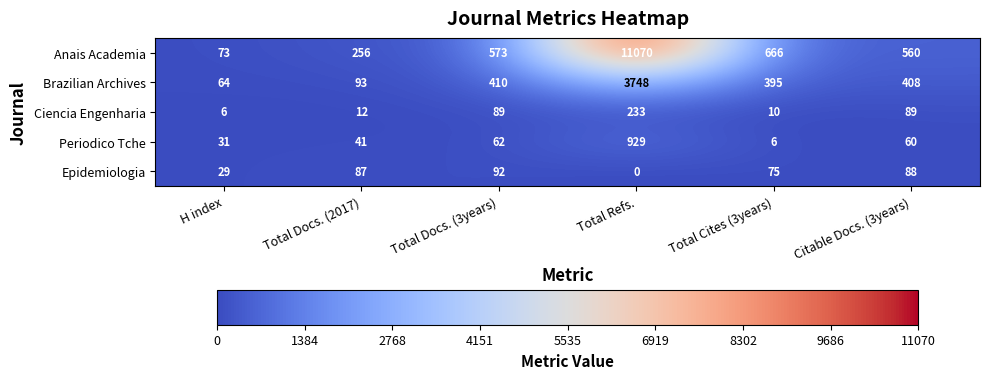

Reading left to right, what are all the values shown in this chart?

Anais Academia: 73	256	573	11070	666	560
Brazilian Archives: 64	93	410	3748	395	408
Ciencia Engenharia: 6	12	89	233	10	89
Periodico Tche: 31	41	62	929	6	60
Epidemiologia: 29	87	92	0	75	88